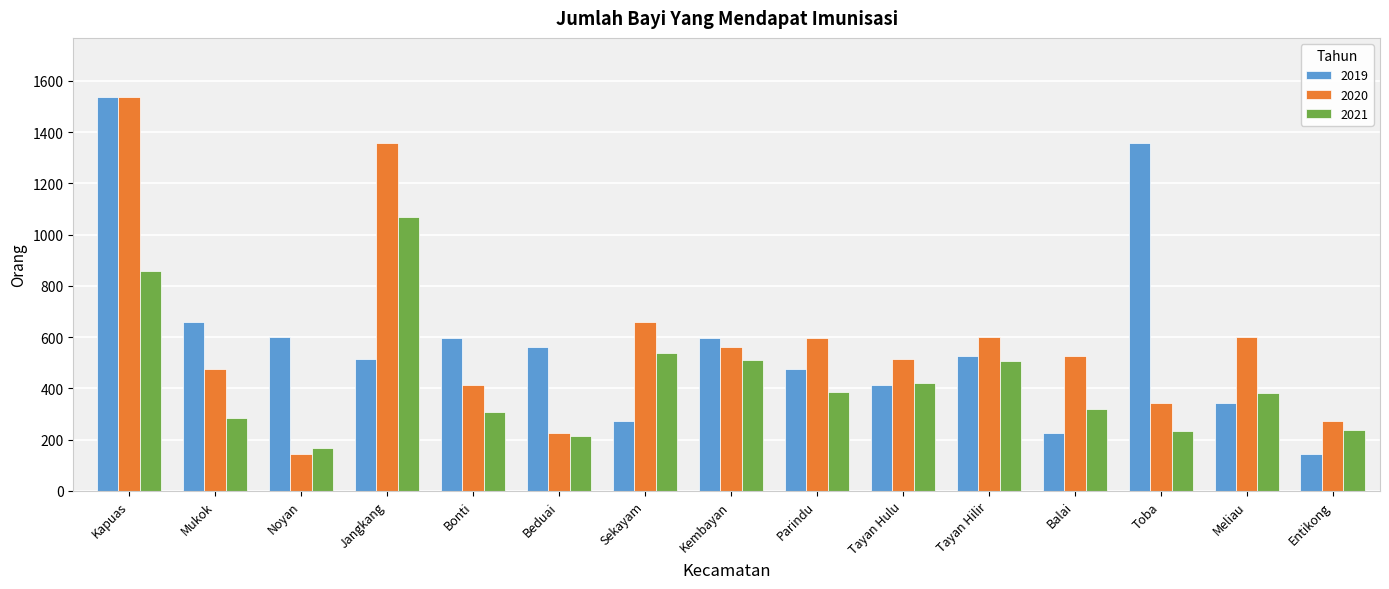

At Parindu, list the series in order from largest to smallest.

2020, 2019, 2021